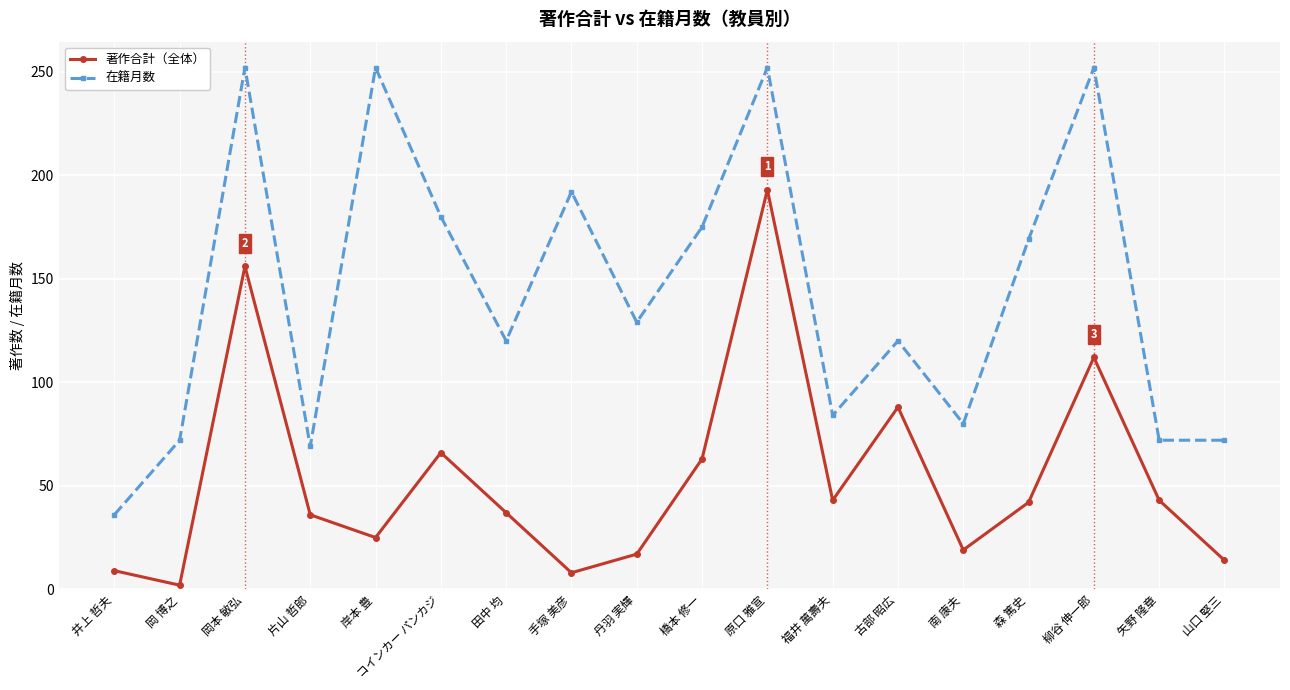

What position from the left is 南 康夫?

14